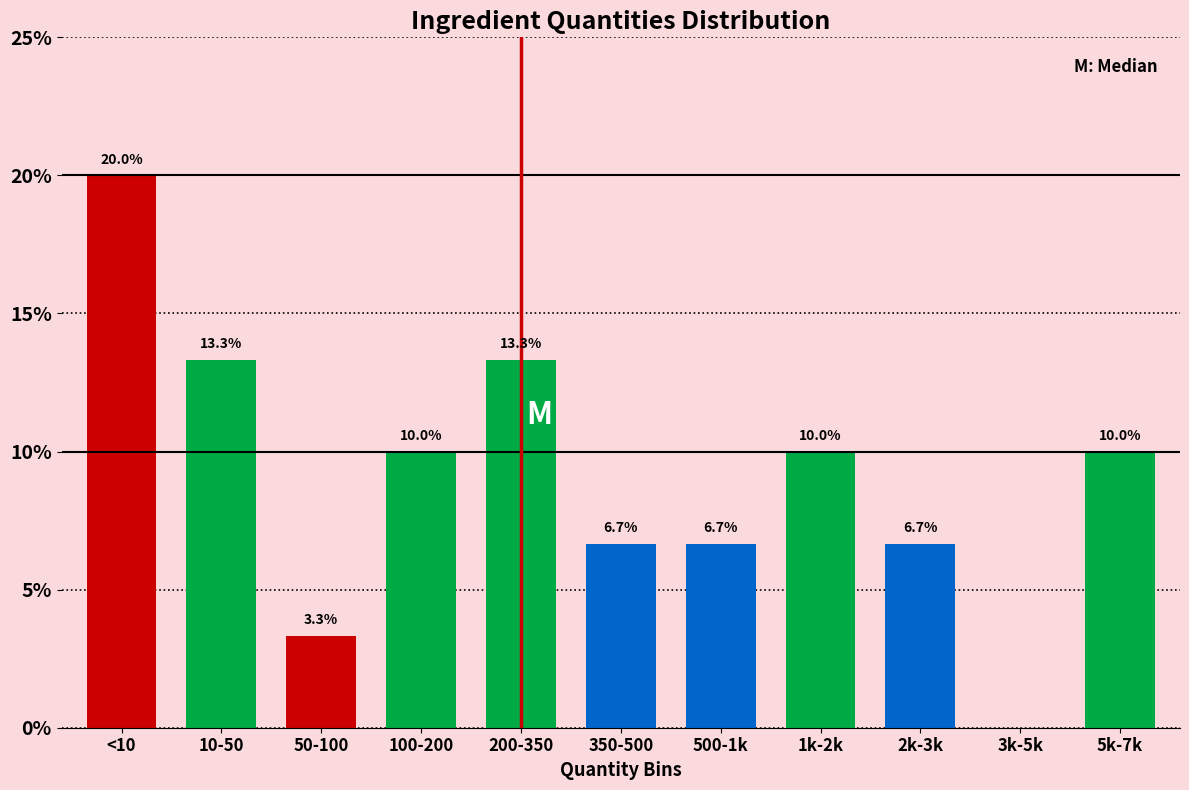

Reading left to right, extract all data points from this chart.

<10=20.0	10-50=13.3	50-100=3.3	100-200=10.0	200-350=13.3	350-500=6.7	500-1k=6.7	1k-2k=10.0	2k-3k=6.7	3k-5k=0.0	5k-7k=10.0